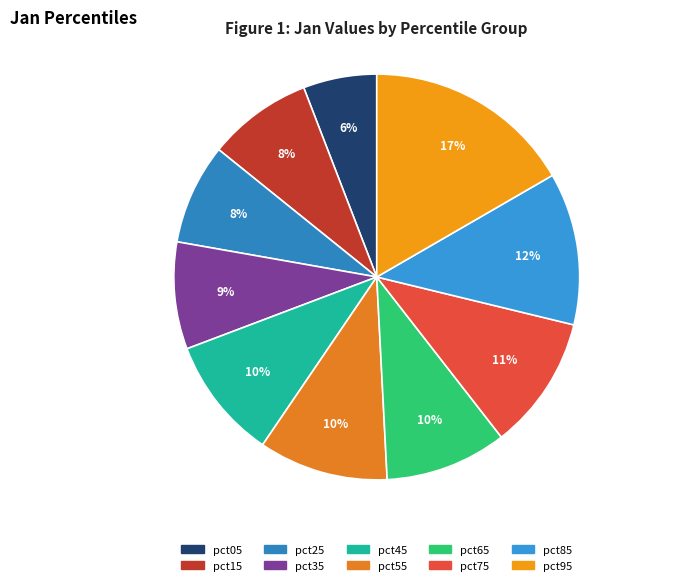

How many slices are in this pie chart?

10